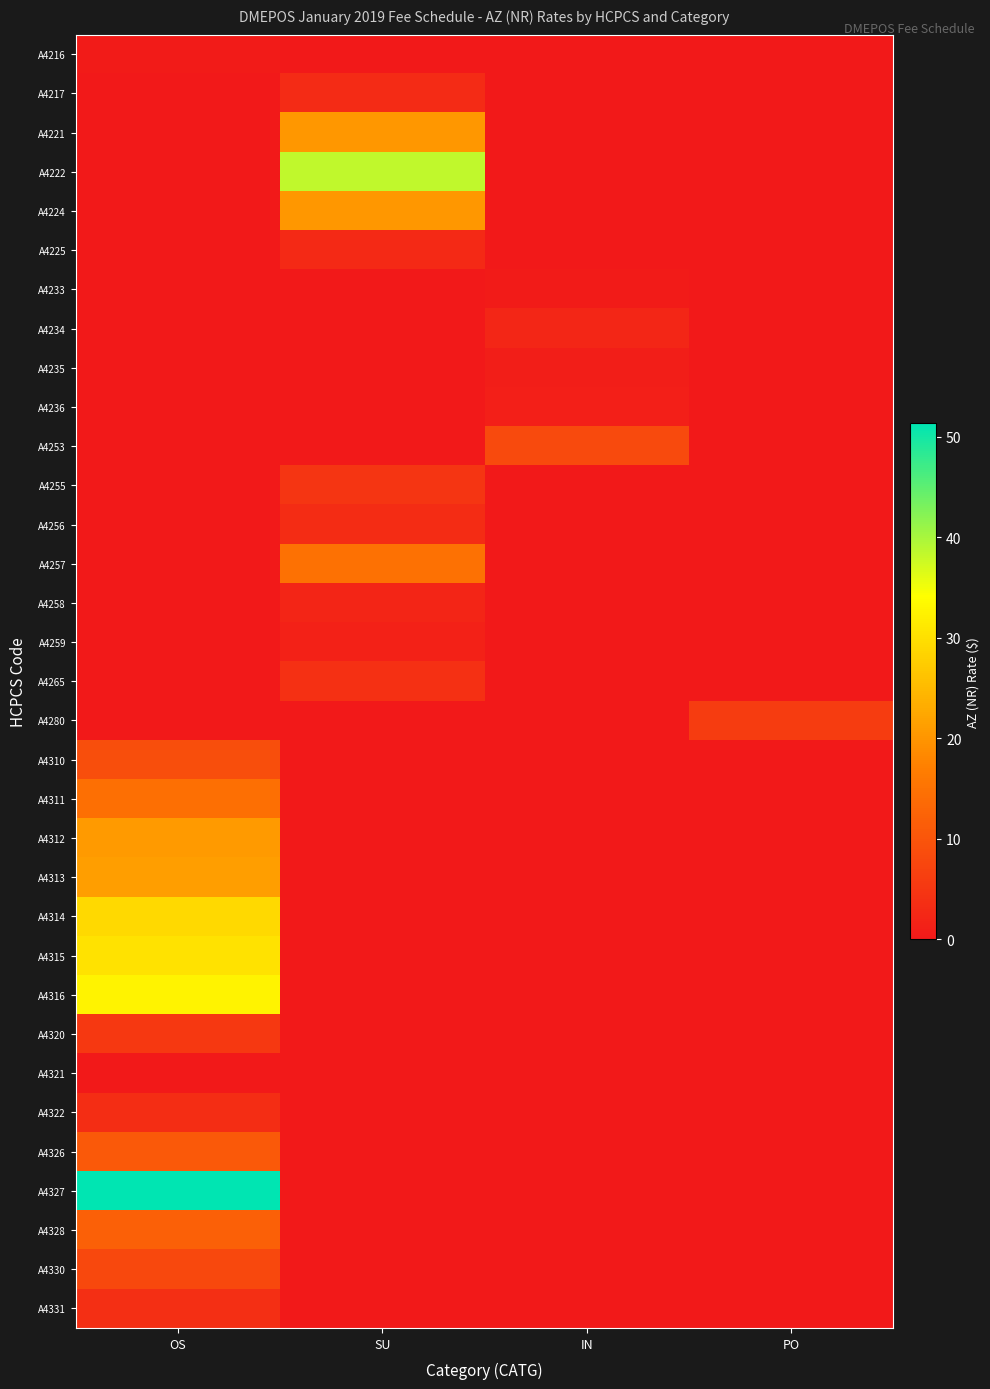

Which series has the largest range (max minus min)?

A4327